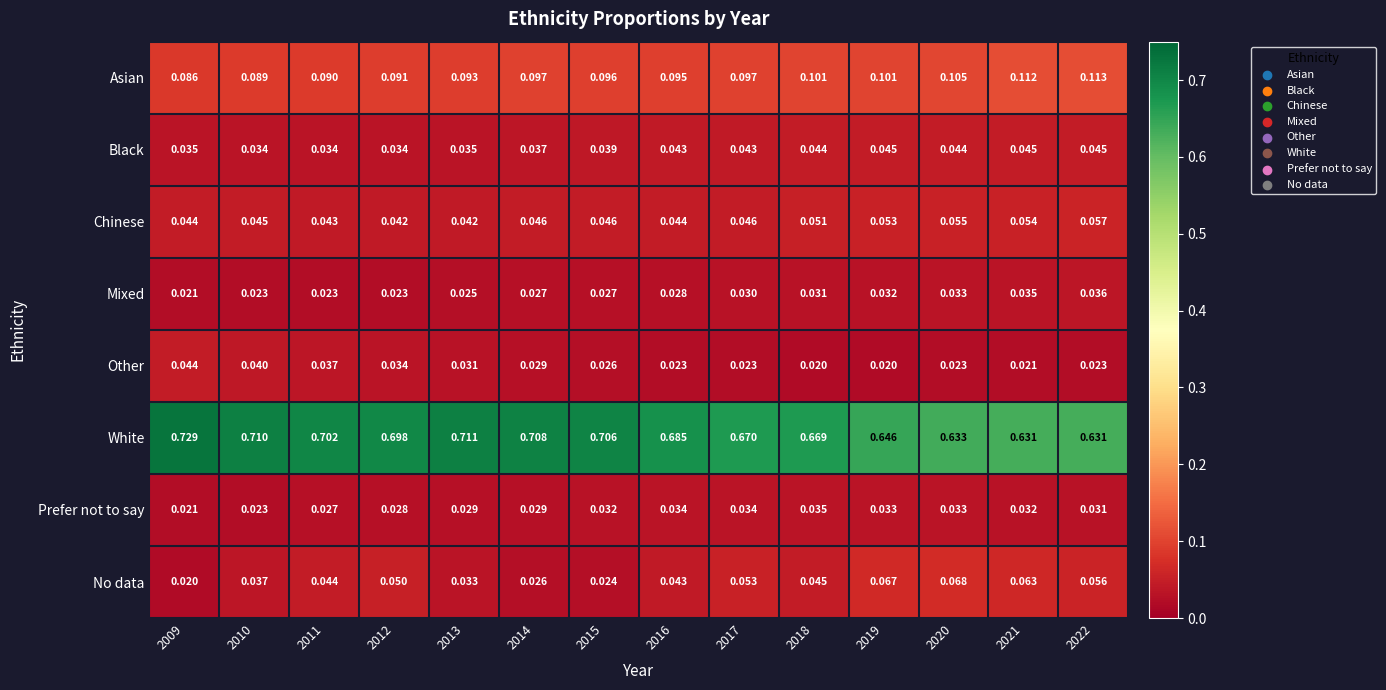

Which series has the largest total across all categories?

White